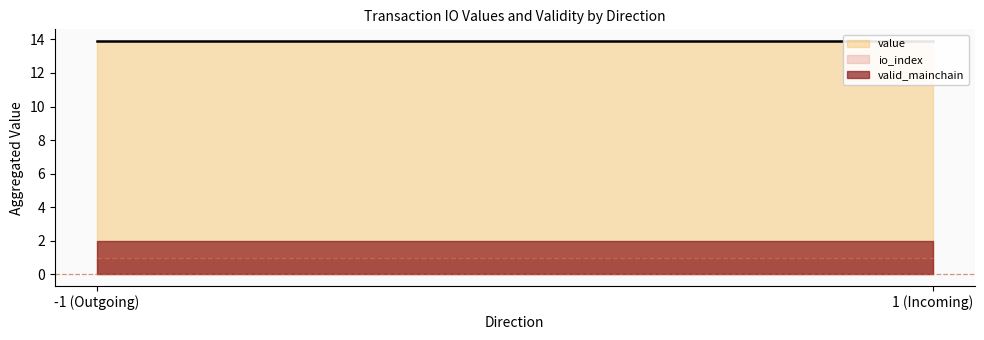

The io_index series shows 0.2 at 1. True or false?

False